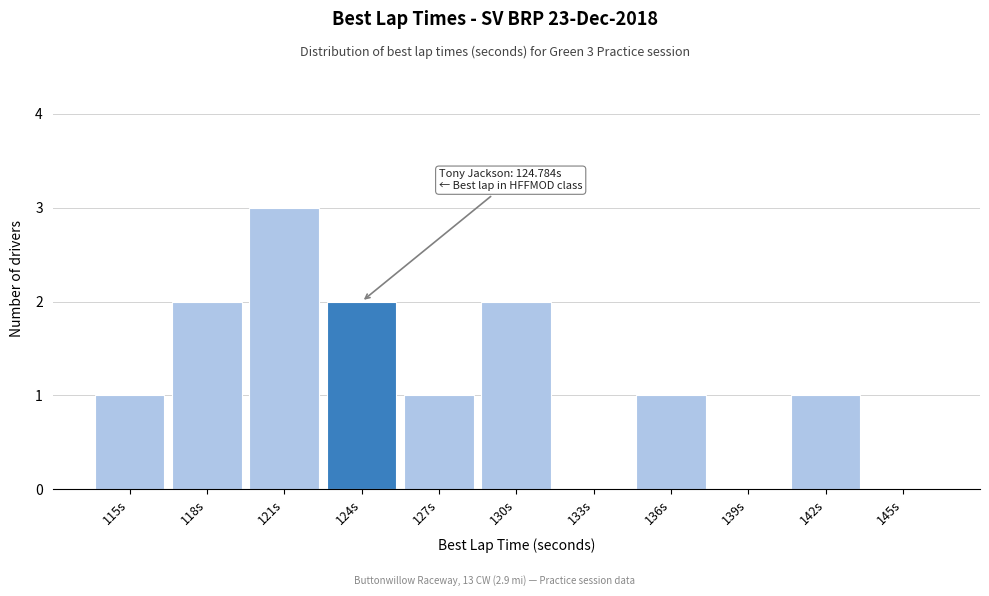

Reading left to right, list all the values displayed in this chart.

115s=1	118s=2	121s=3	124s=2	127s=1	130s=2	133s=0	136s=1	139s=0	142s=1	145s=0